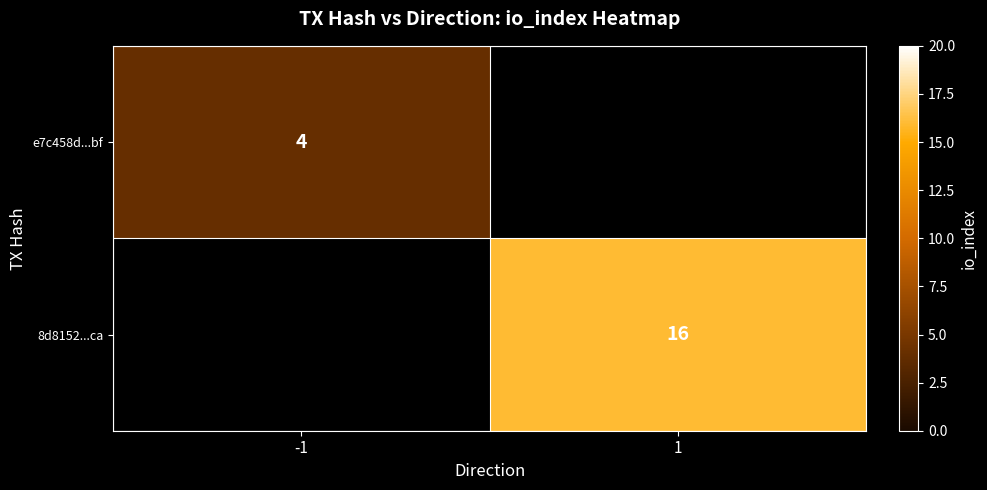

The 8d8152...ca series shows 16 at 1. True or false?

True